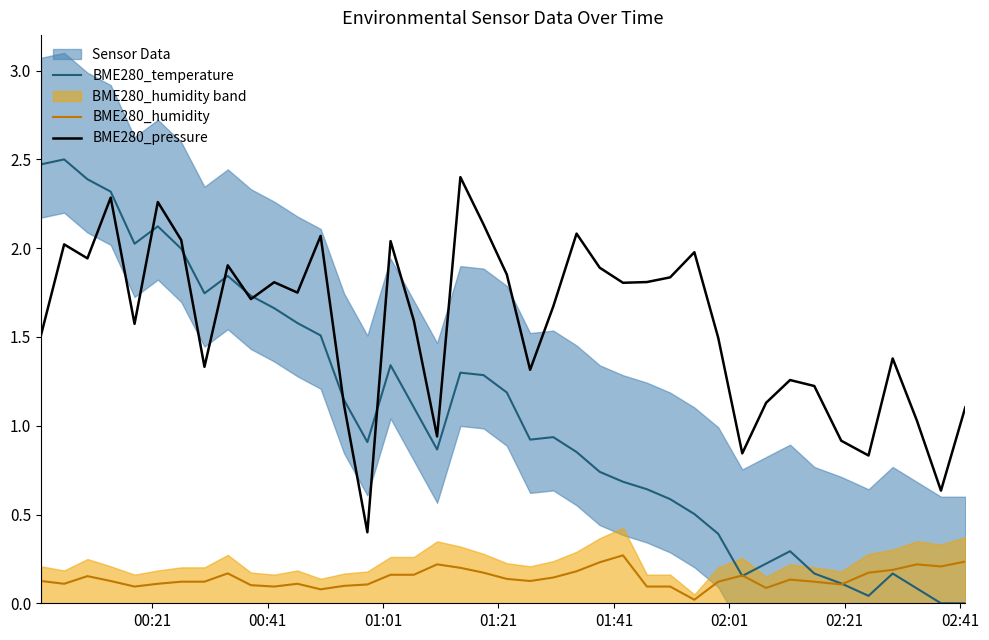

What is the maximum value for BME280_humidity?

0.3